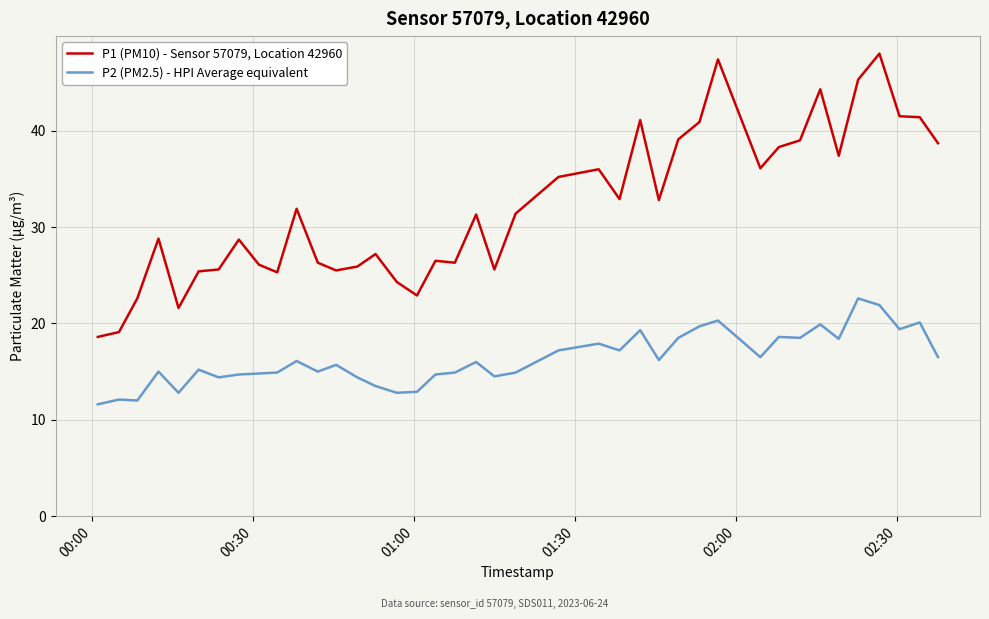

Which series has the largest range (max minus min)?

P1 (PM10) - Sensor 57079, Location 42960